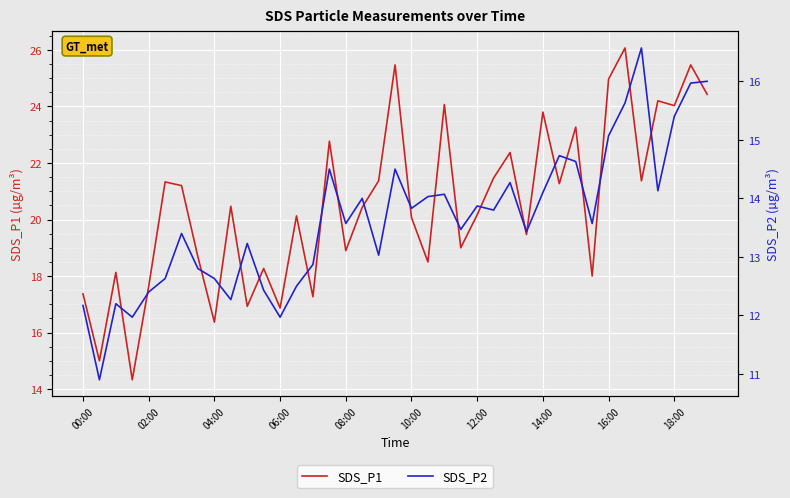

Is it true that SDS_P1 equals 8.5 at 00:00?

False